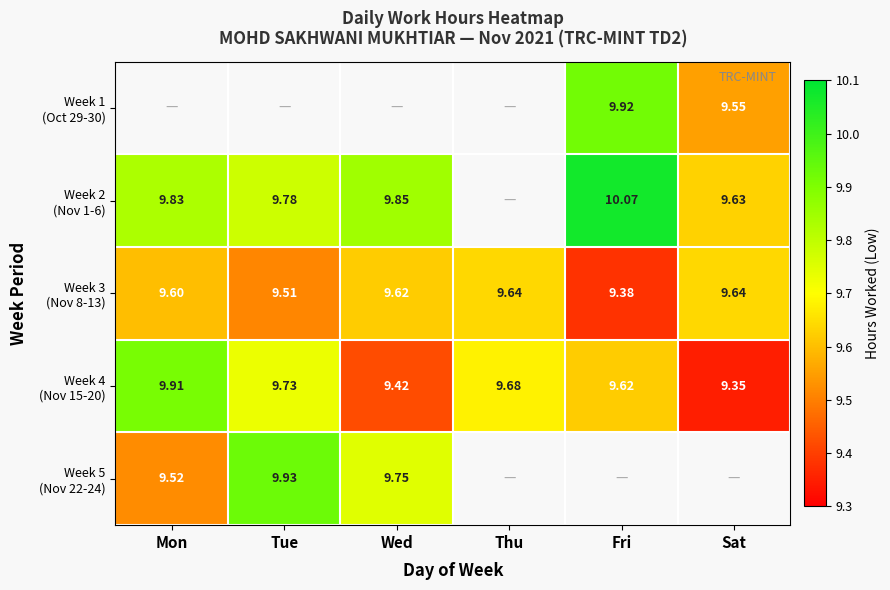

What is the smallest value displayed?

9.3